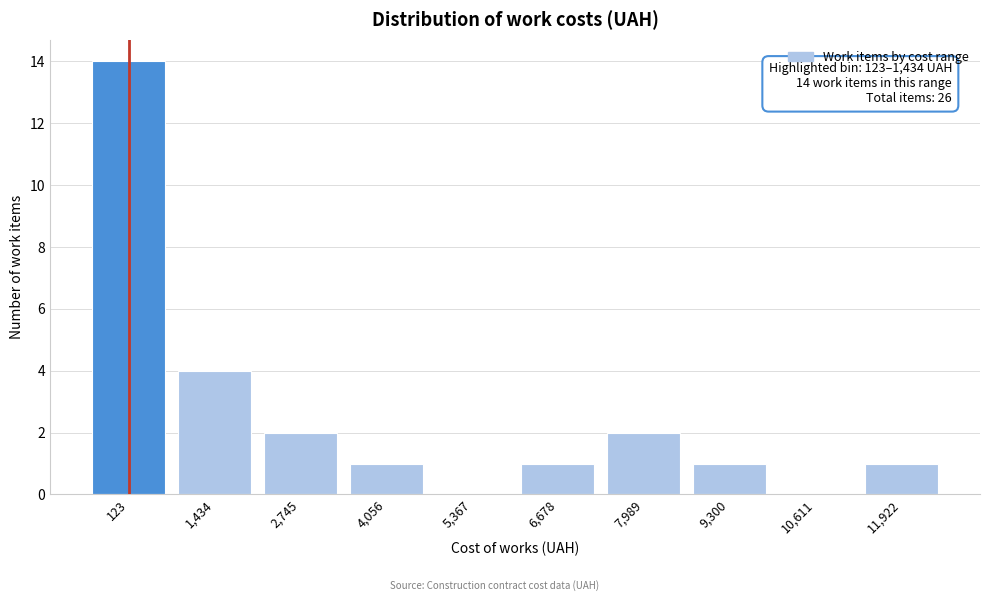

Reading left to right, list all the values displayed in this chart.

123=14	1,434=4	2,745=2	4,056=1	5,367=0	6,678=1	7,989=2	9,300=1	10,611=0	11,922=1